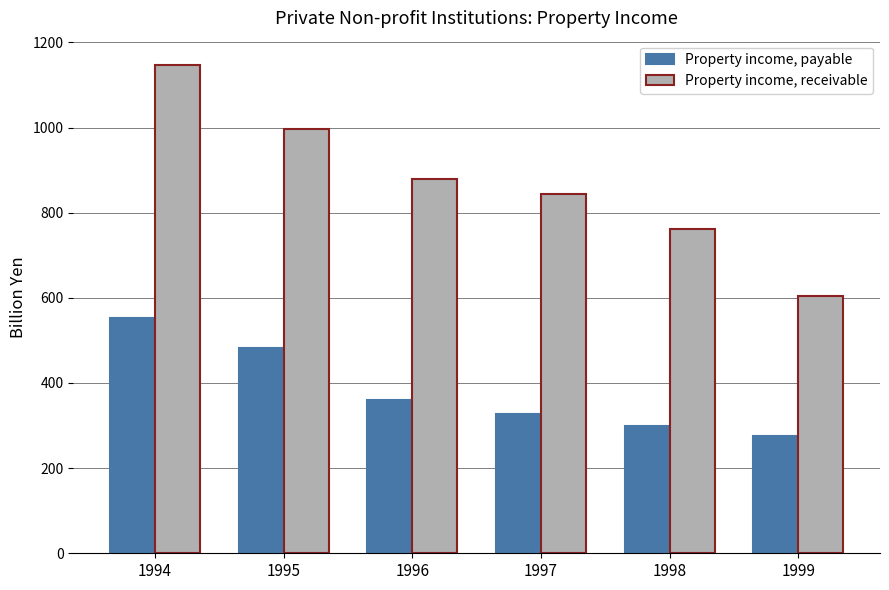

What is the total value across all series at 1999?

880.3